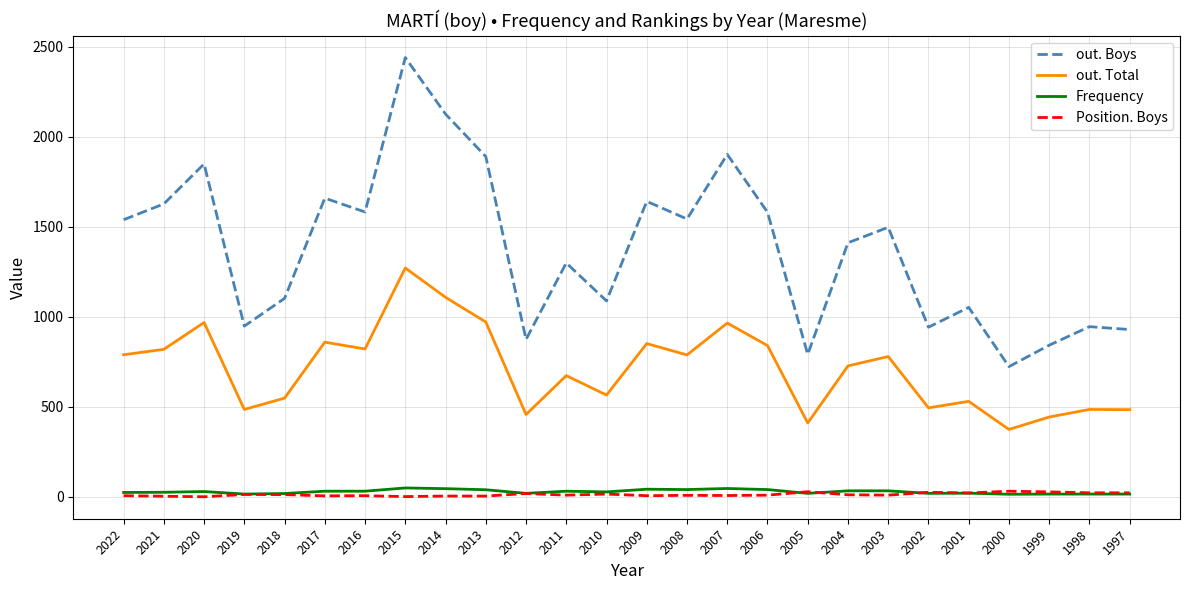

The value of Position. Boys at 2006 is 10. True or false?

True